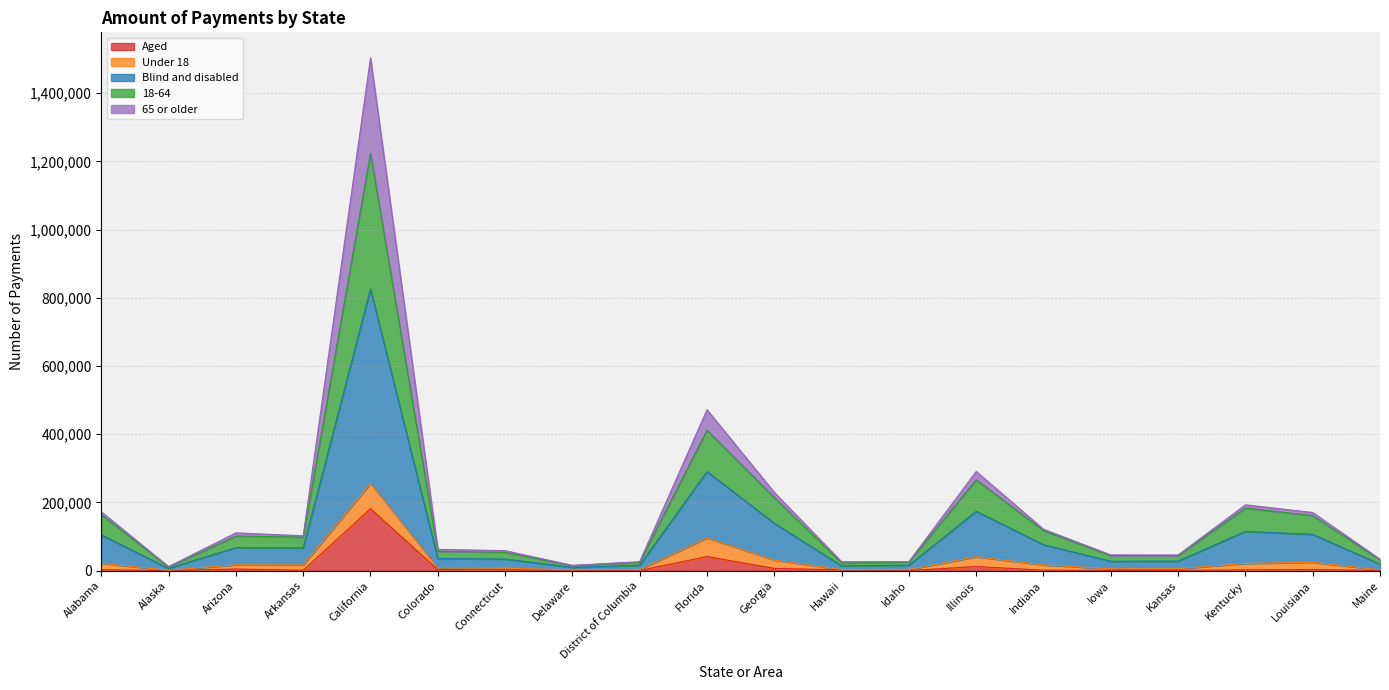

Which category has the highest value in the Aged series?

California